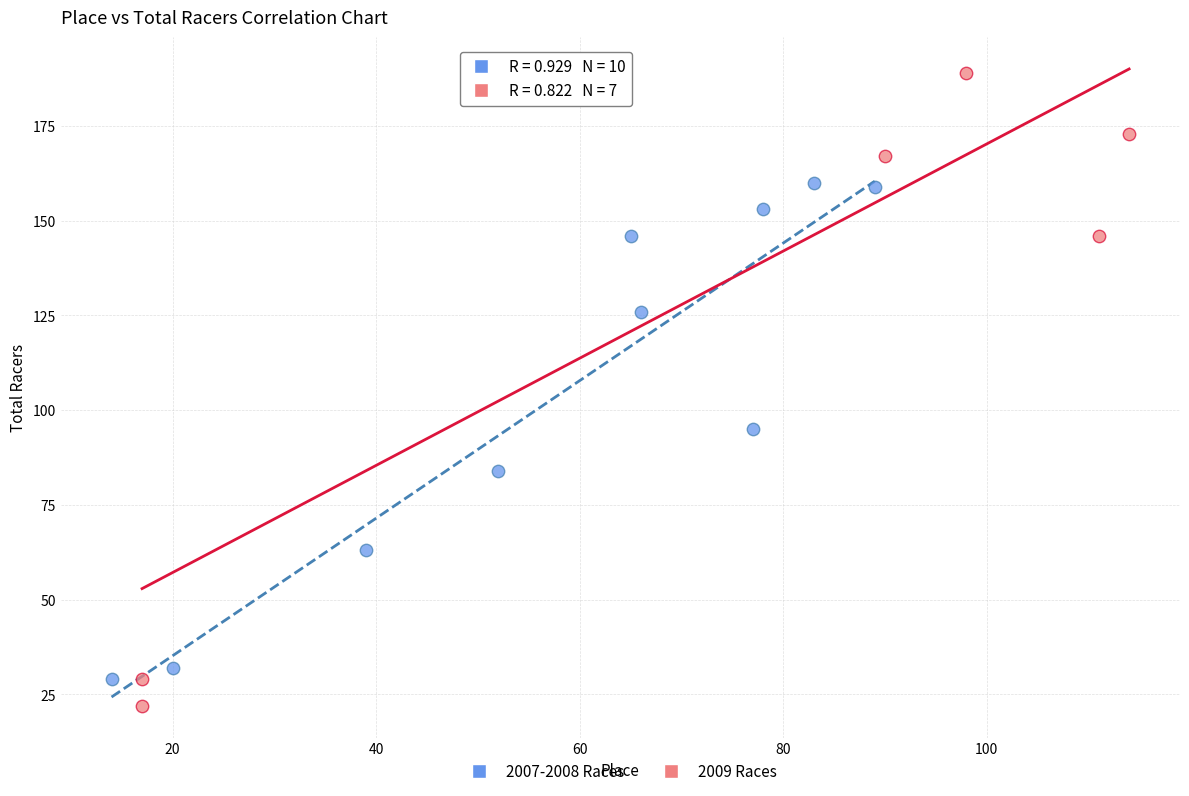

Which series has the largest Y range (max minus min)?

2009 Races